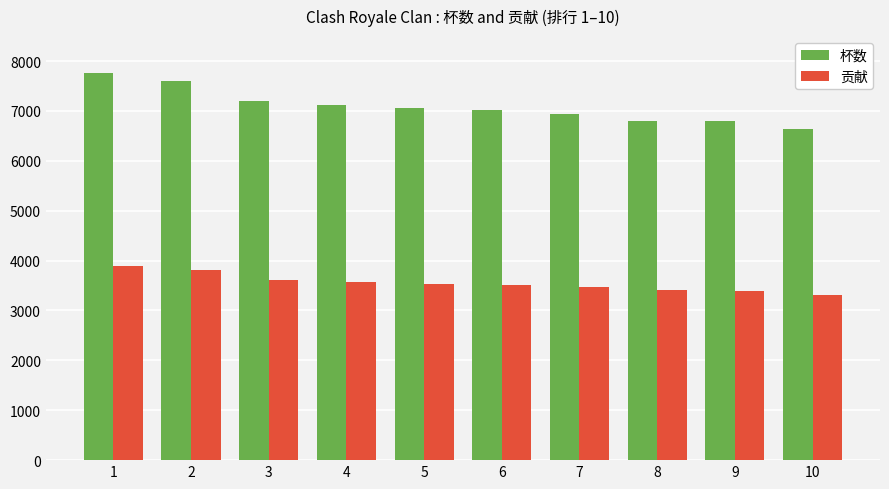

The value of 贡献 at 6 is 1007. True or false?

False